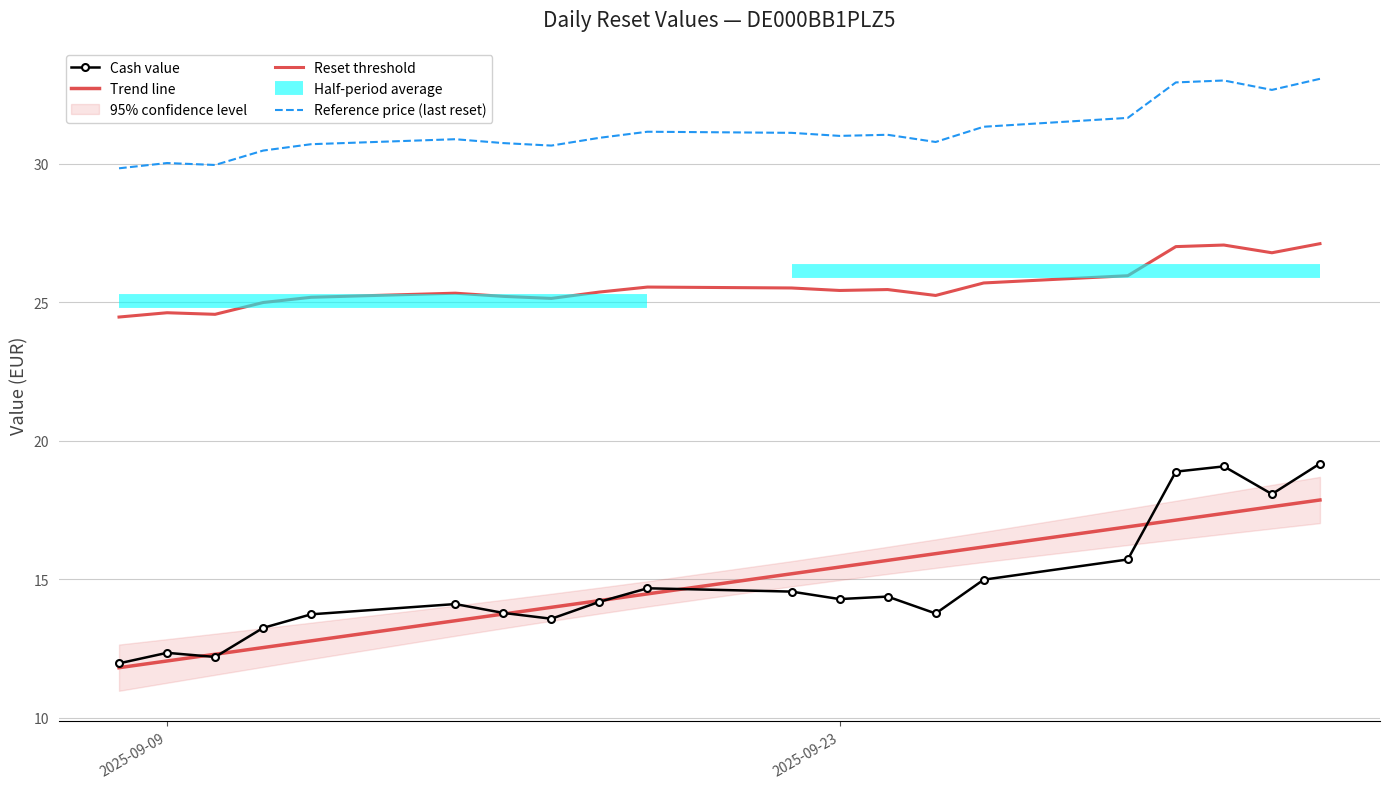

Which series has the widest spread of values?

Cash value